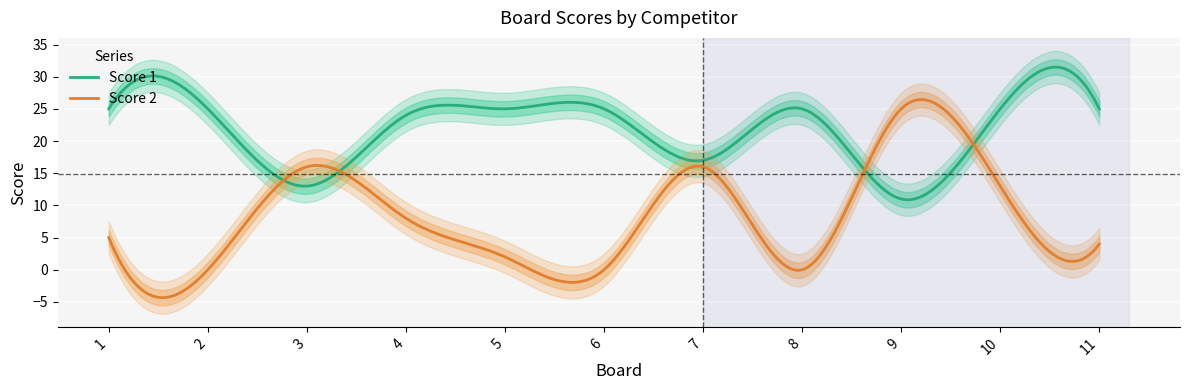

What is the approximate value of Score 1 at 3, to the nearest 5?

15